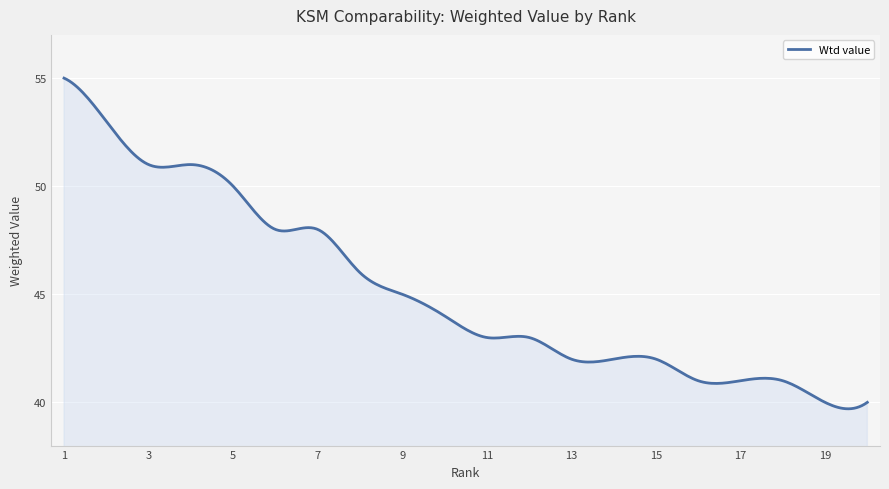

What is the minimum value shown in the chart?

39.7